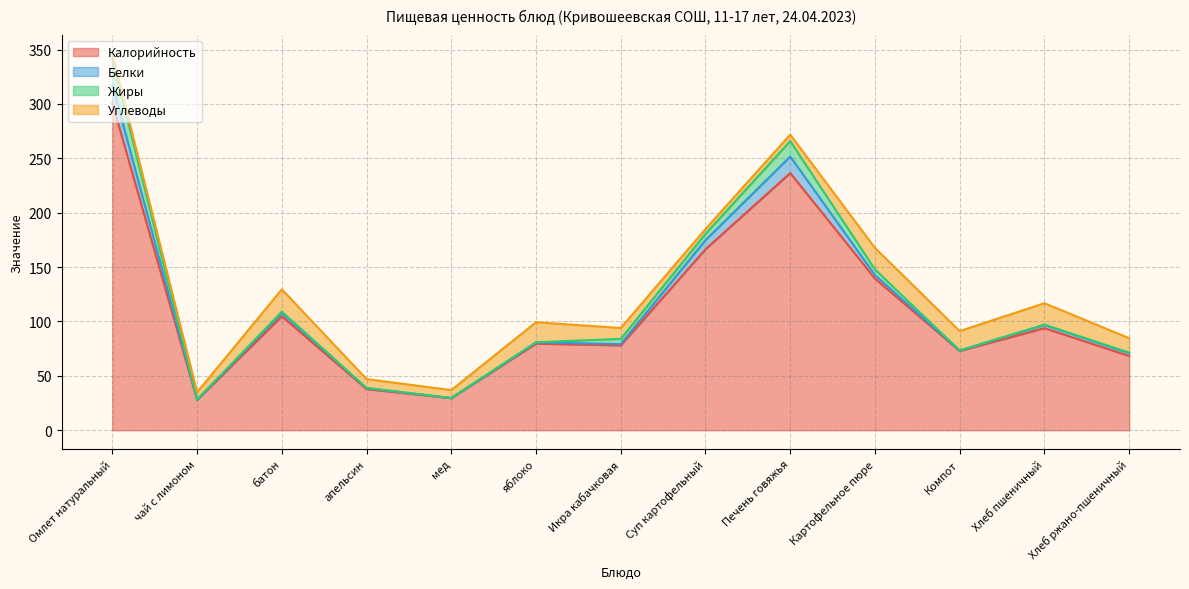

What is the label of the 11th point from the right?

батон